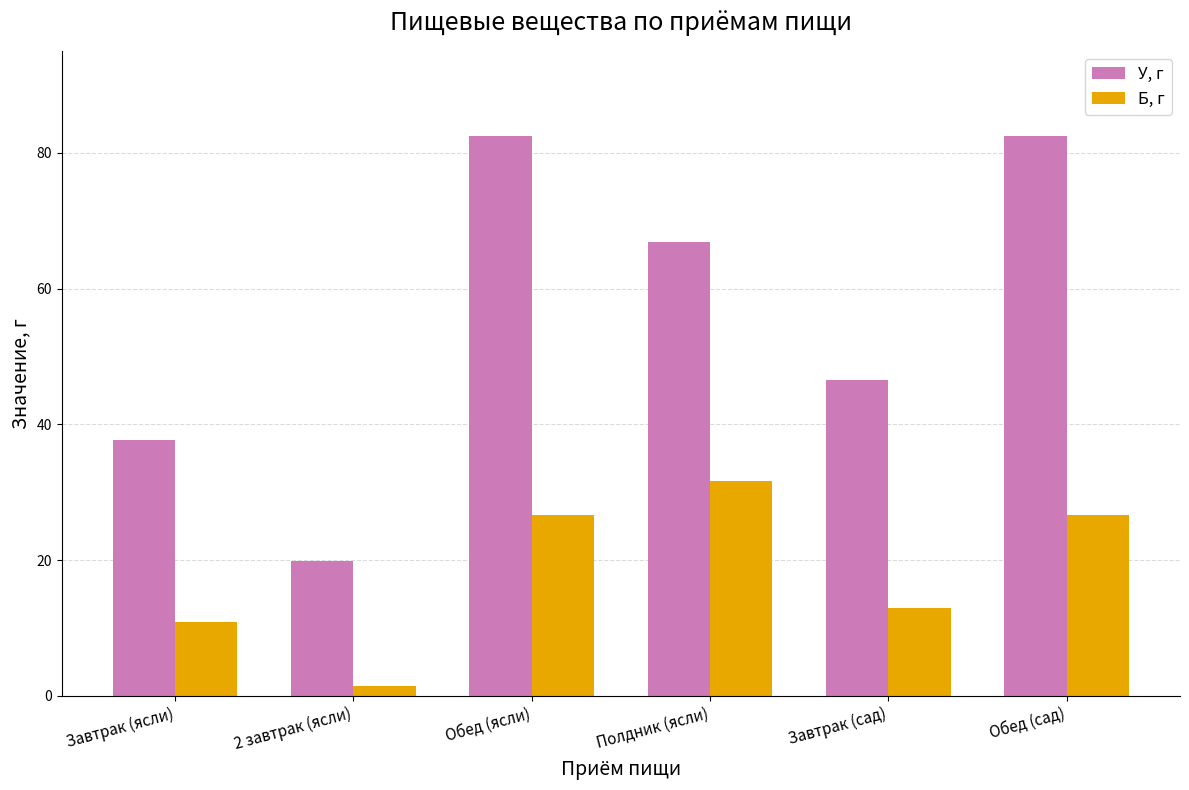

What is the value of the Б, г bar at the 6th from the left?

26.6